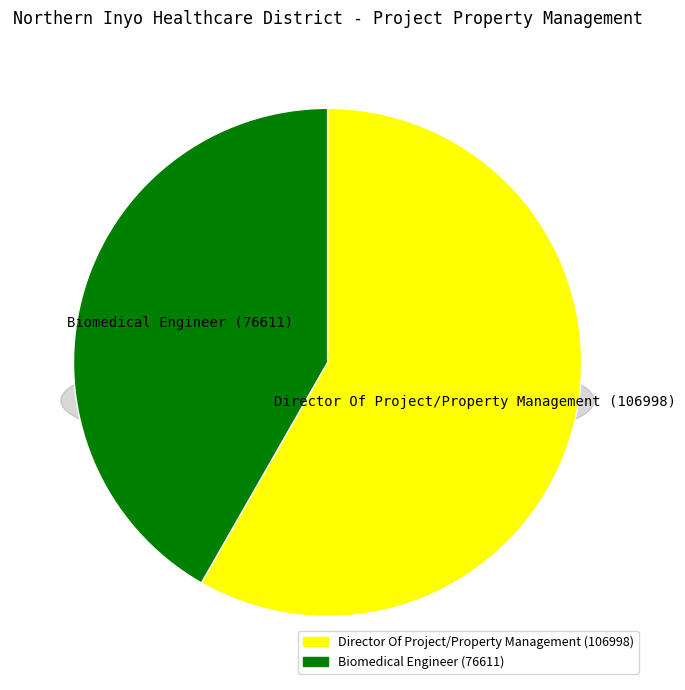

To the nearest percent, what is the average slice percentage?

50%